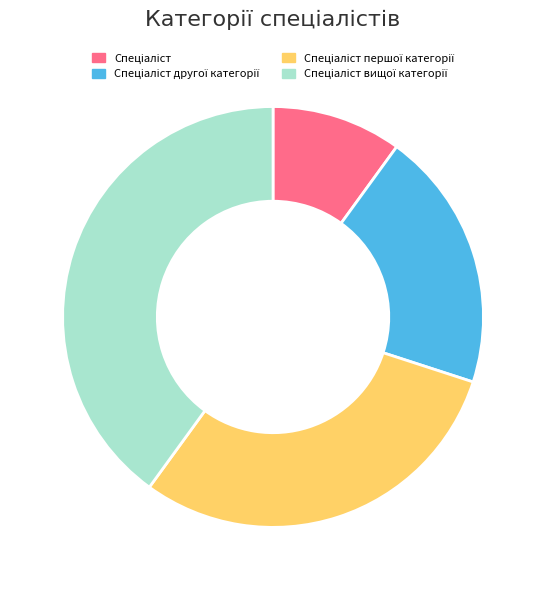

Is there any slice that represents more than half of the pie?

No